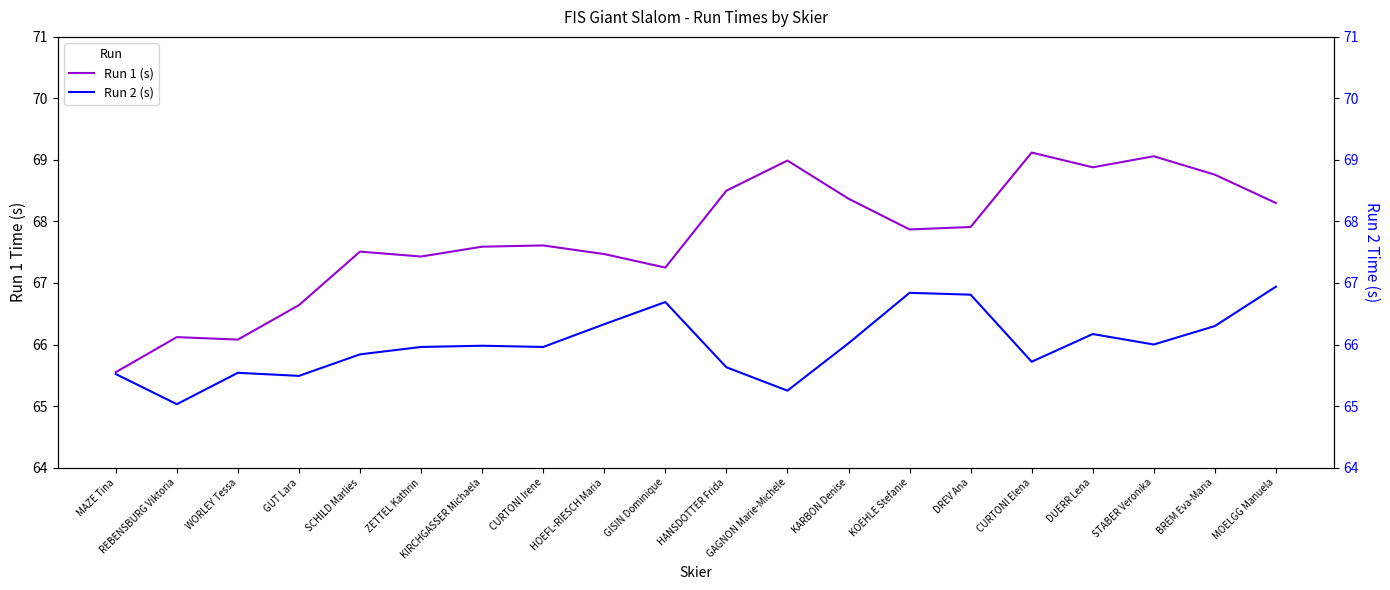

The value of Run 1 (s) at ZETTEL Kathrin is 67.4. True or false?

True